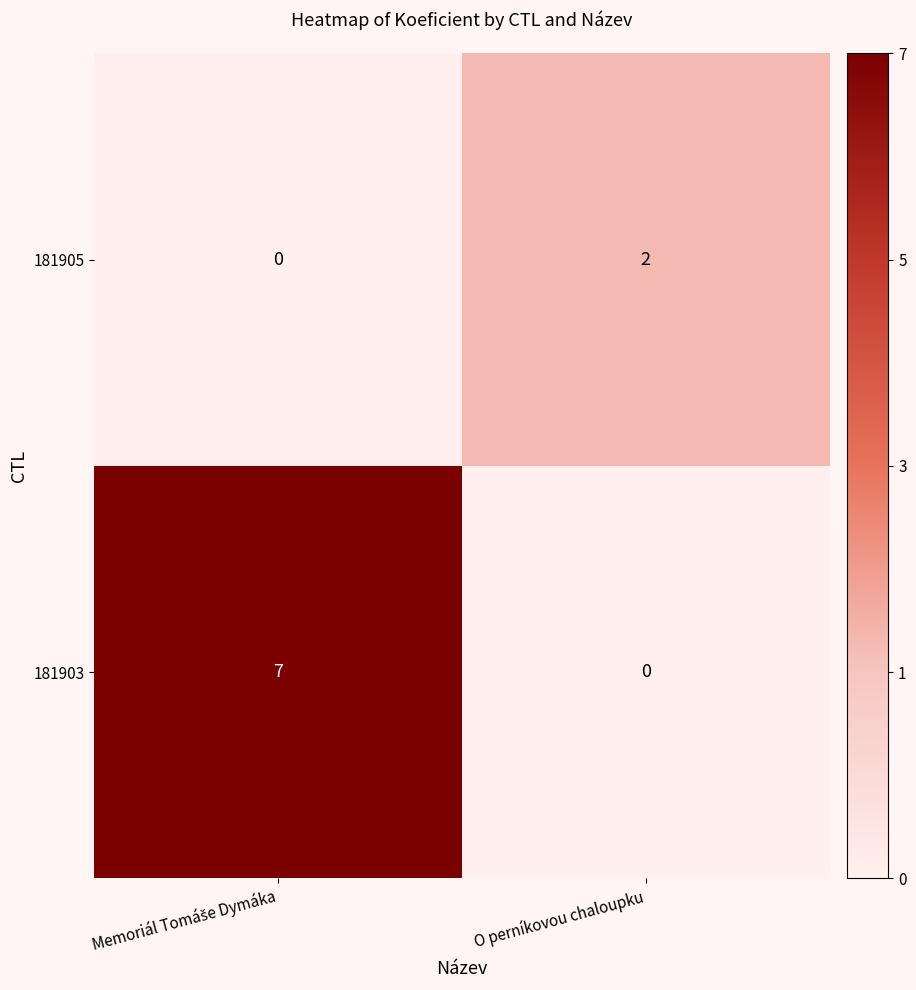

List the series in order of their peak value, highest first.

181903, 181905